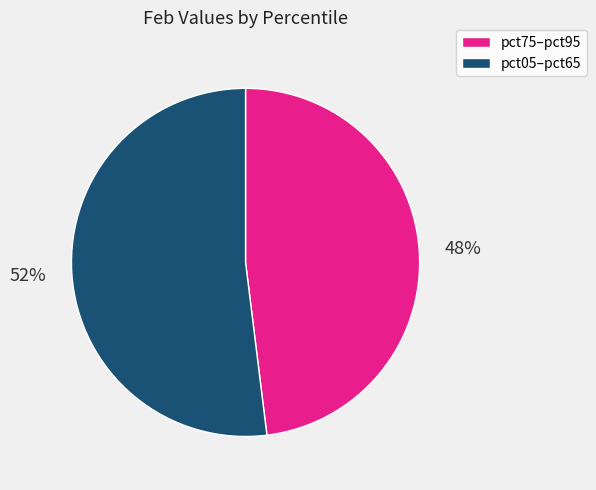

Is there a majority slice in this chart?

Yes